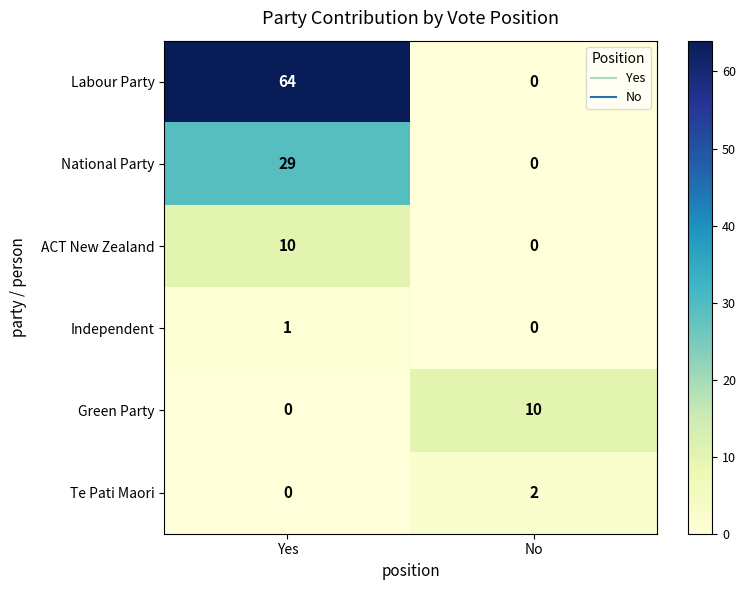

List the labels in order of Independent value, largest first.

Yes, No